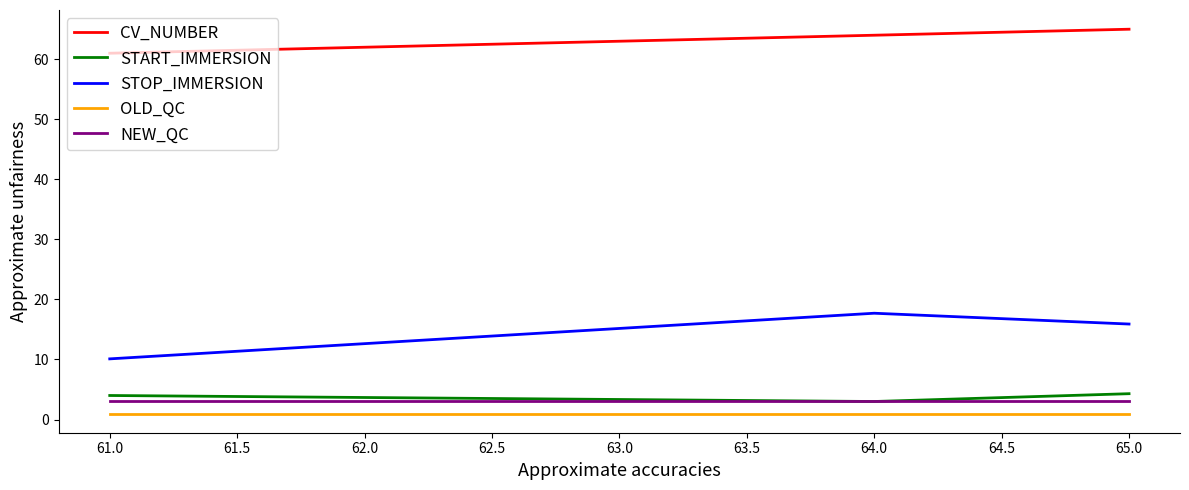

Does the chart display data point markers on the line(s)?

No